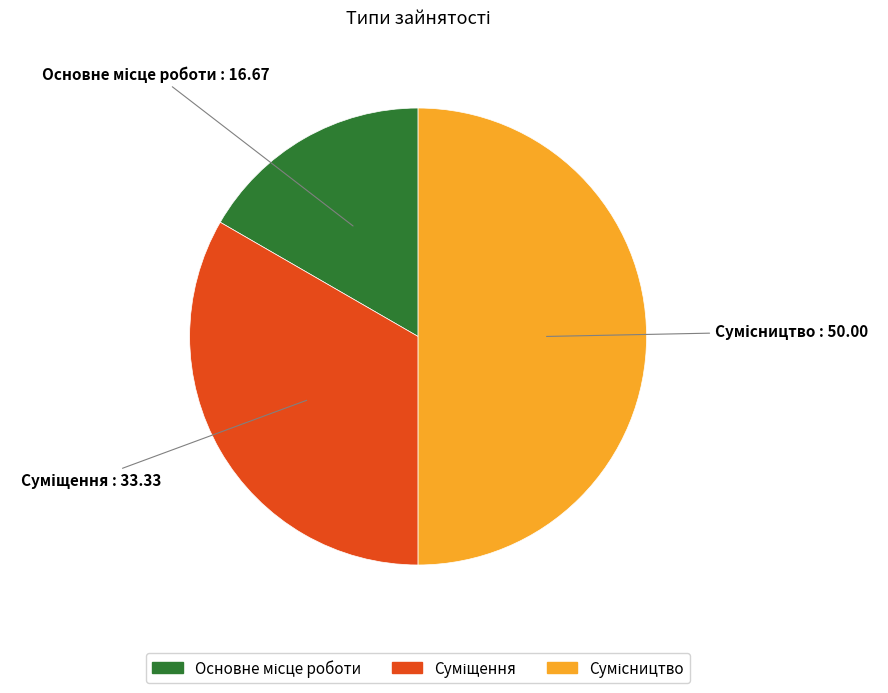

To the nearest percent, what percentage of the pie is Сумісництво?

50%